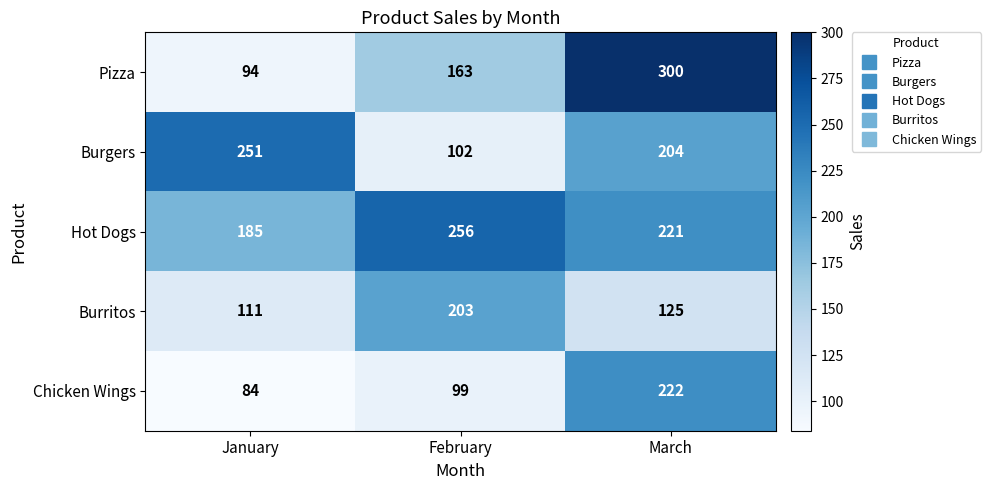

What is the sum of the Burgers values at February and March?

306